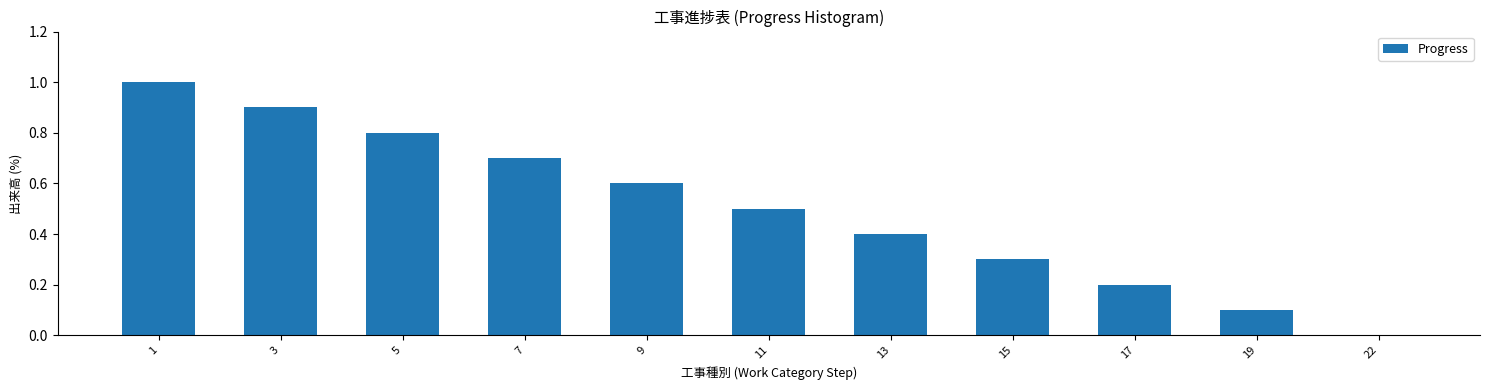

Reading right to left, transcribe all the data shown in this chart.

22=0.0	19=0.1	17=0.2	15=0.3	13=0.4	11=0.5	9=0.6	7=0.7	5=0.8	3=0.9	1=1.0